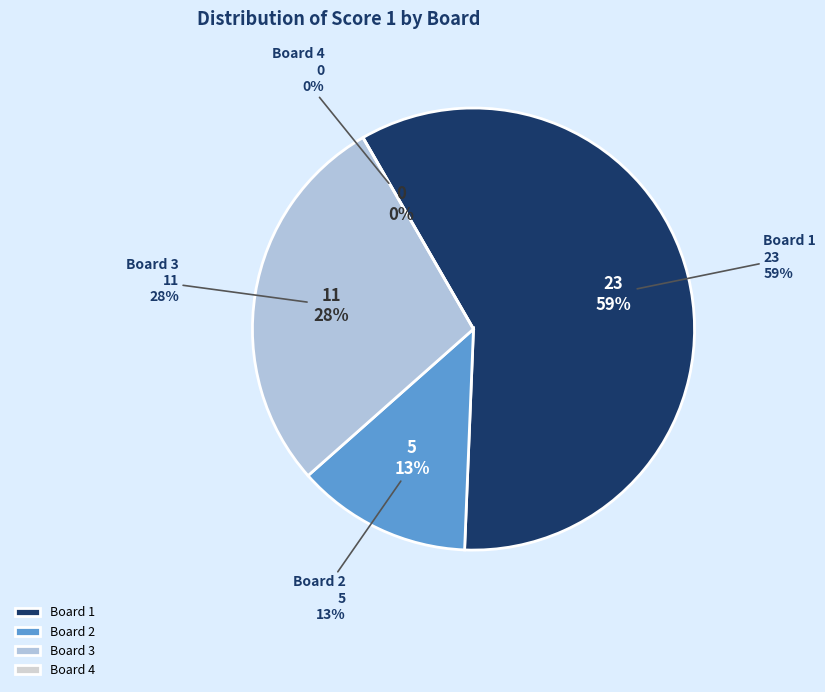

What is the smallest slice in the pie chart?

Board 4